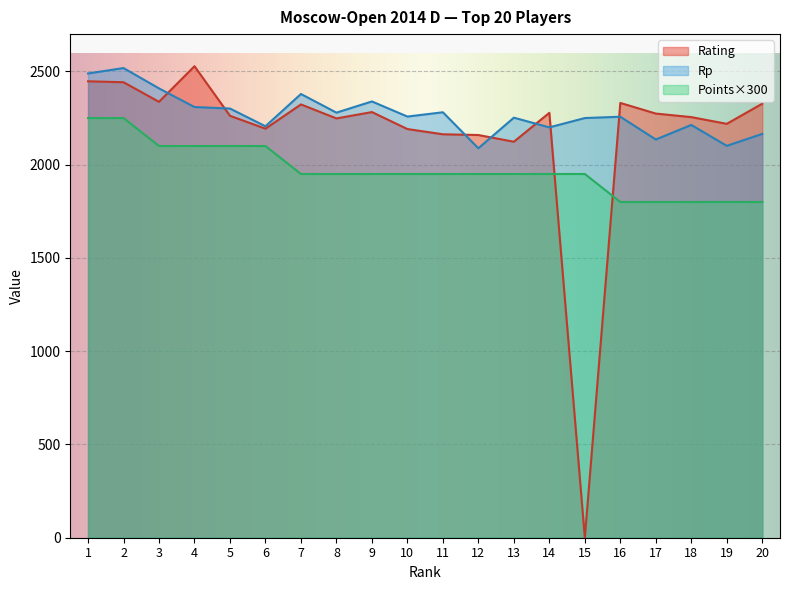

Rank the categories by Rating value from lowest to highest.

15, 13, 12, 11, 10, 6, 19, 8, 18, 5, 17, 14, 9, 7, 20, 16, 3, 2, 1, 4